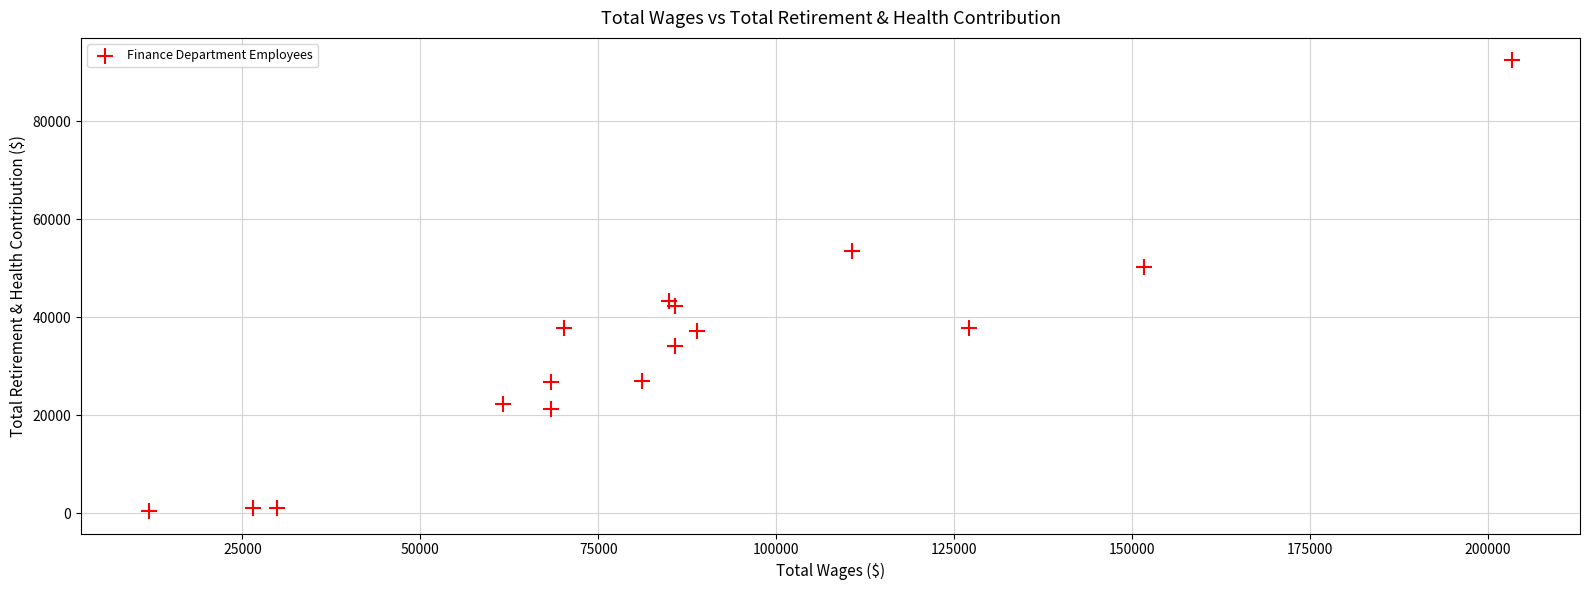

What is the range of Y values (max minus min)?

91949